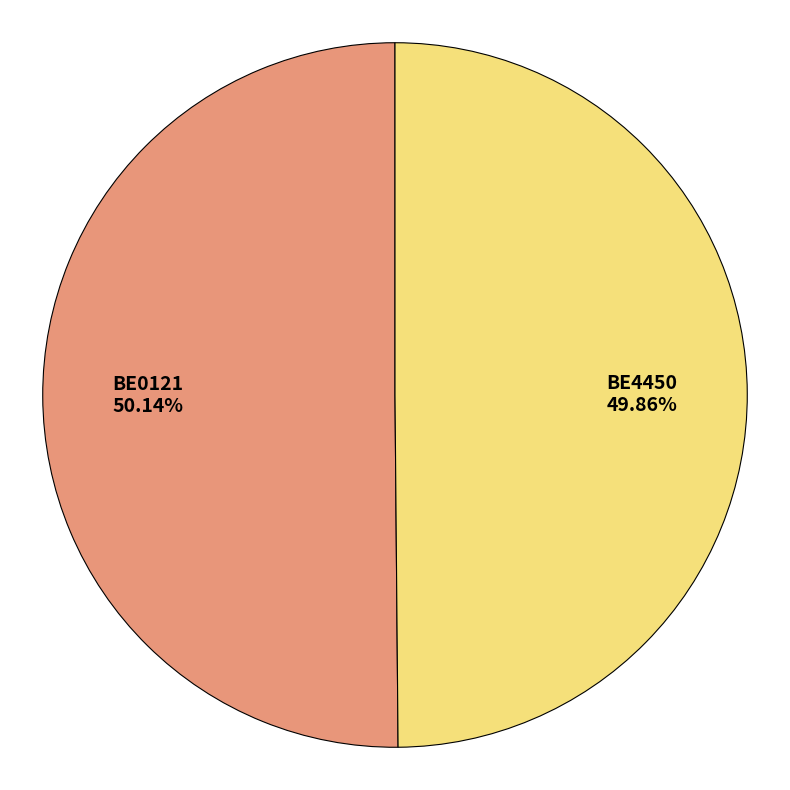

To the nearest percent, what is the average slice percentage?

50%